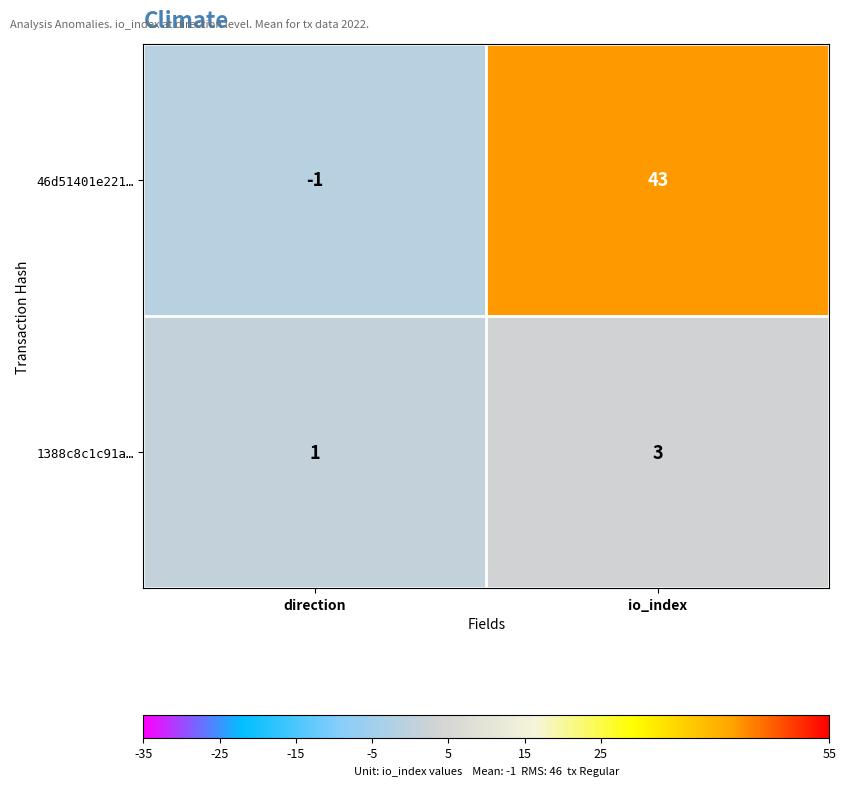

At how many categories does at least one series exceed 24?

1